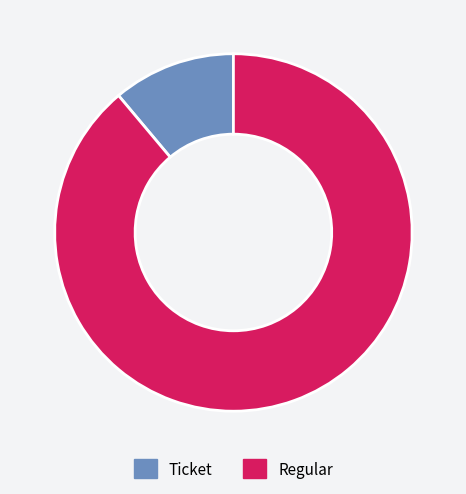

Is the sum of Ticket and Regular greater than half?

Yes